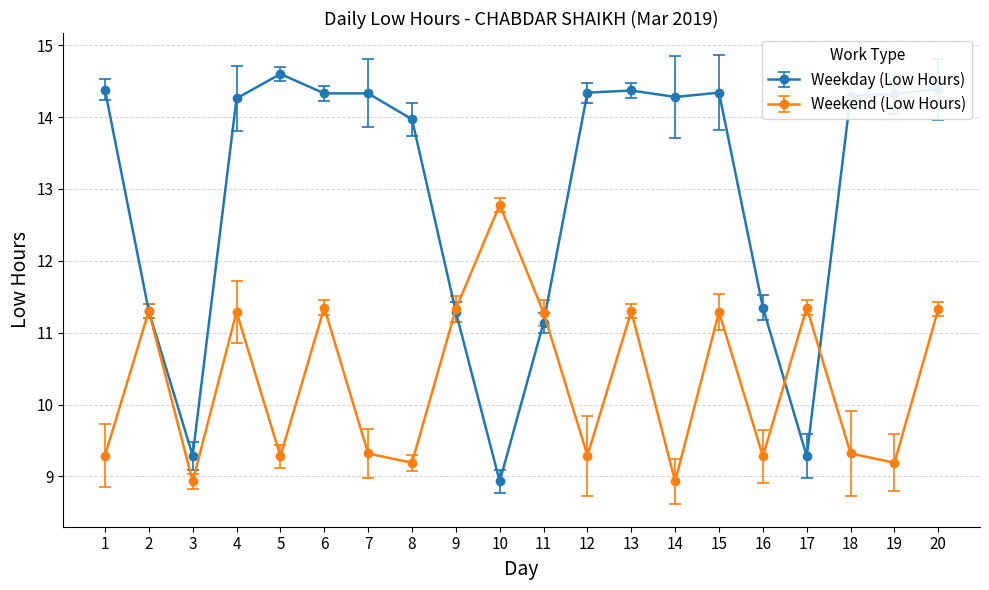

List the series in order of their overall mean, lowest first.

Weekend (Low Hours), Weekday (Low Hours)